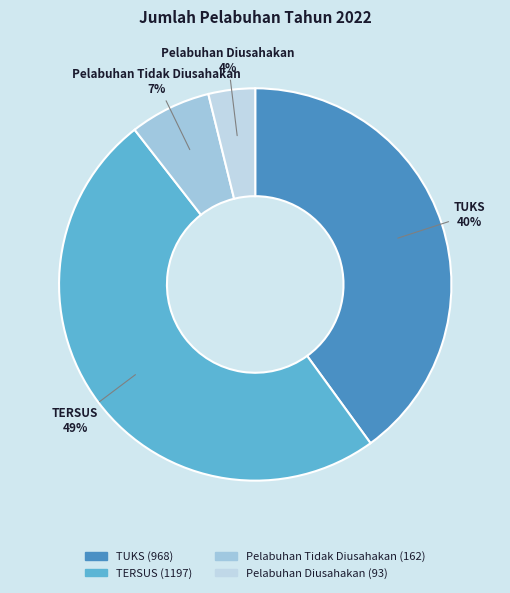

To the nearest percent, what percentage of the pie is TUKS?

40%